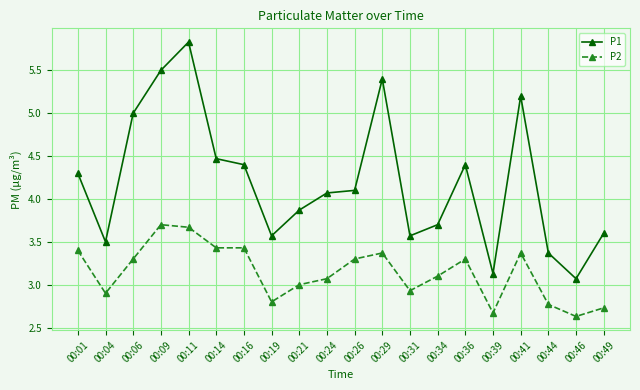

Which series has the largest range (max minus min)?

P1